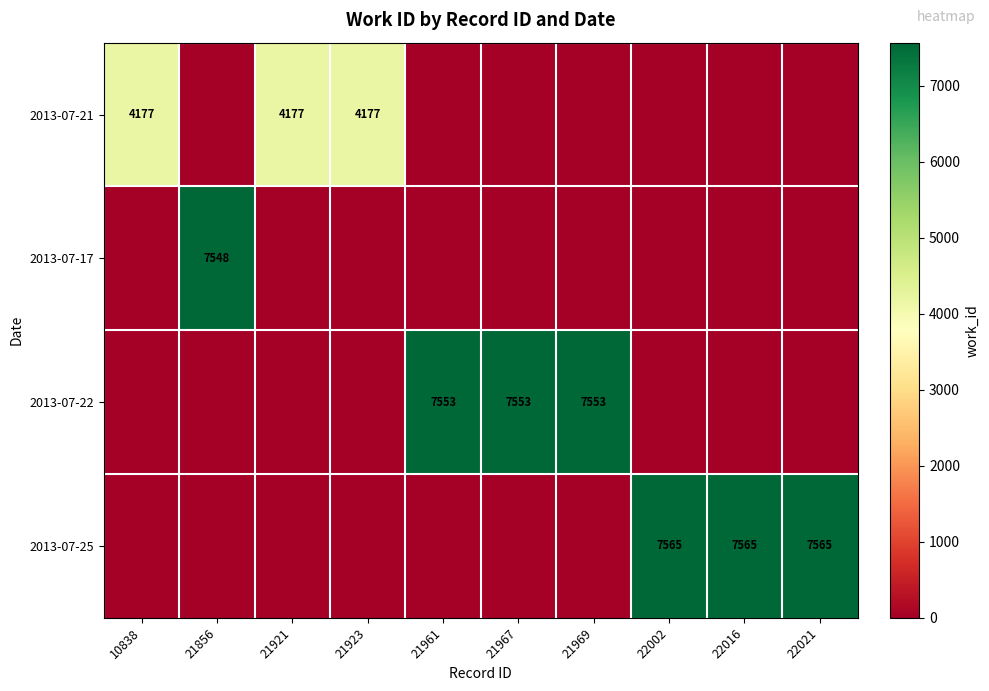

Between 10838 and 21967, which series saw the biggest shift?

2013-07-22